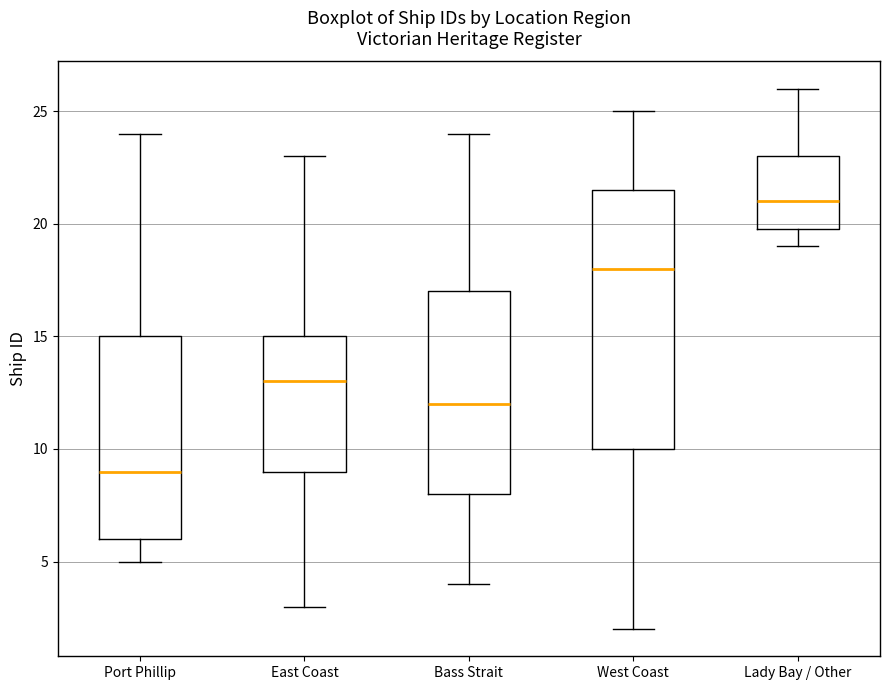

Reading left to right, transcribe this box plot: for each box, give where its median line is, the range the box spans, and where its two whiskers end, as read against the y-axis. The values are not printed on the chart, so give them approximately, as read against the axis.

Port Phillip: median 9.0, box 6.0 to 15.0, whiskers 5.0 to 24.0
East Coast: median 13.0, box 9.0 to 15.0, whiskers 3.0 to 23.0
Bass Strait: median 12.0, box 8.0 to 17.0, whiskers 4.0 to 24.0
West Coast: median 18.0, box 10.0 to 21.5, whiskers 2.0 to 25.0
Lady Bay / Other: median 21.0, box 20.0 to 23.0, whiskers 19.0 to 26.0